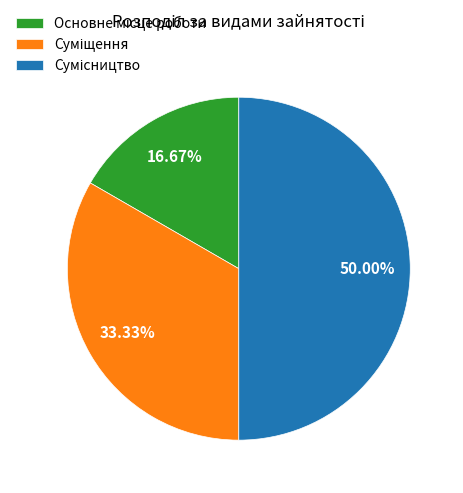

Is it true that Суміщення is 44% of the pie?

False